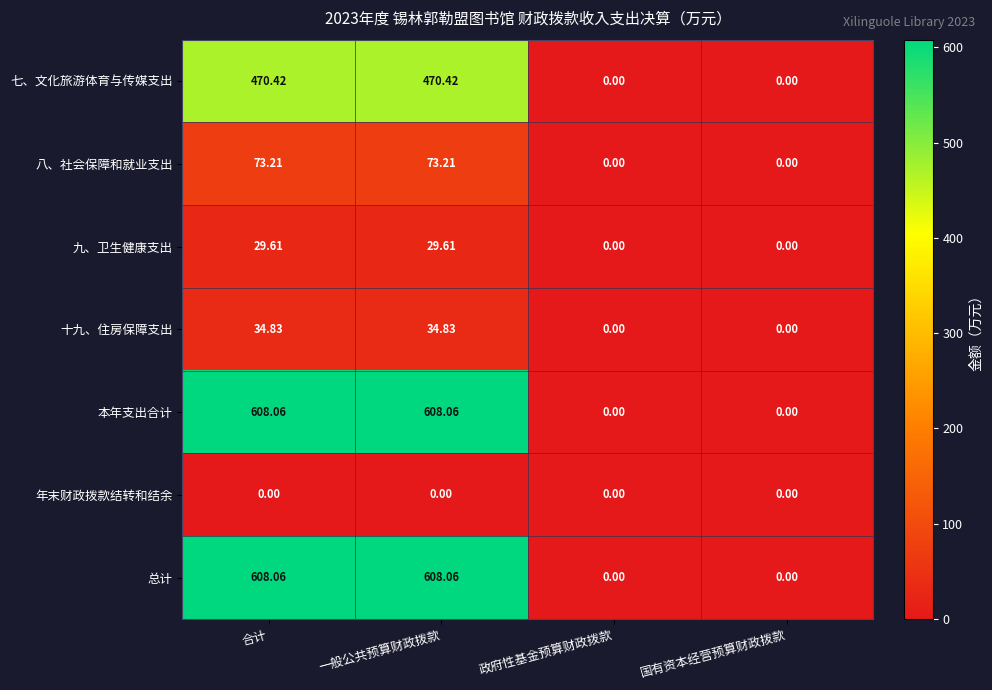

At which label does 七、文化旅游体育与传媒支出 first exceed 470?

合计